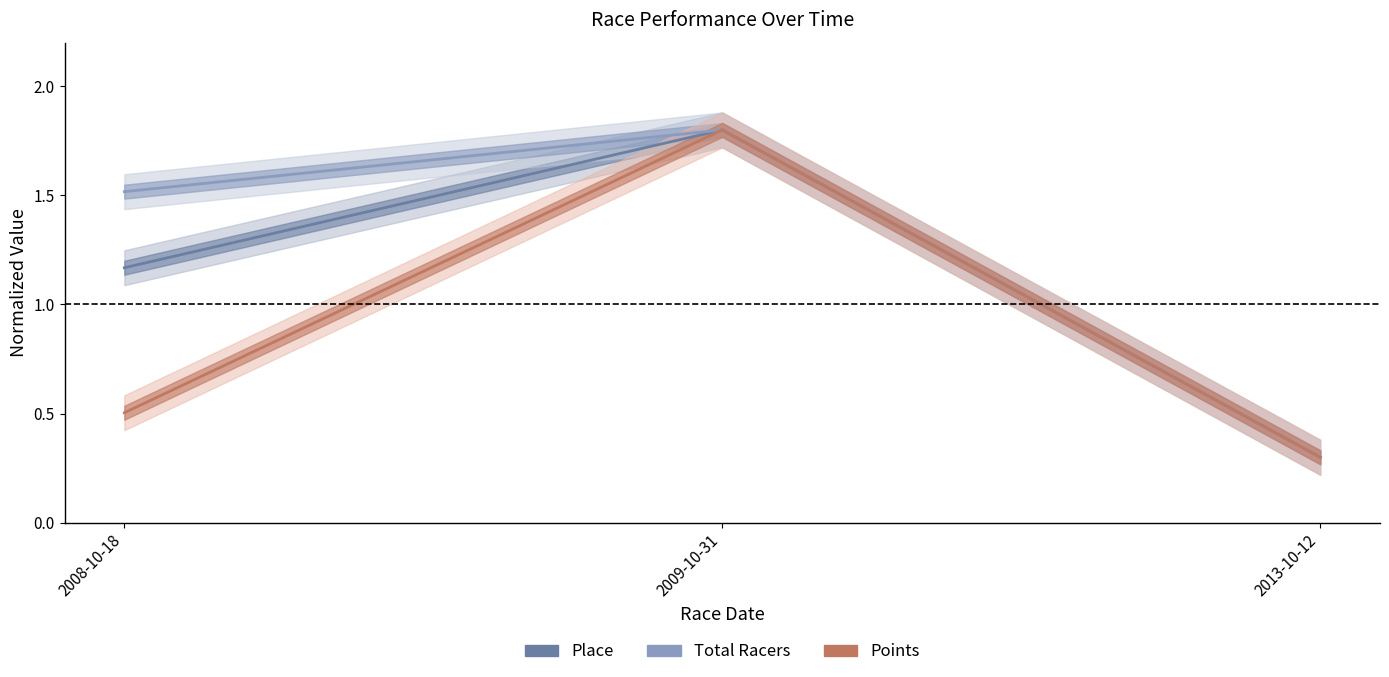

Where does the Place series first go above 1?

2008-10-18